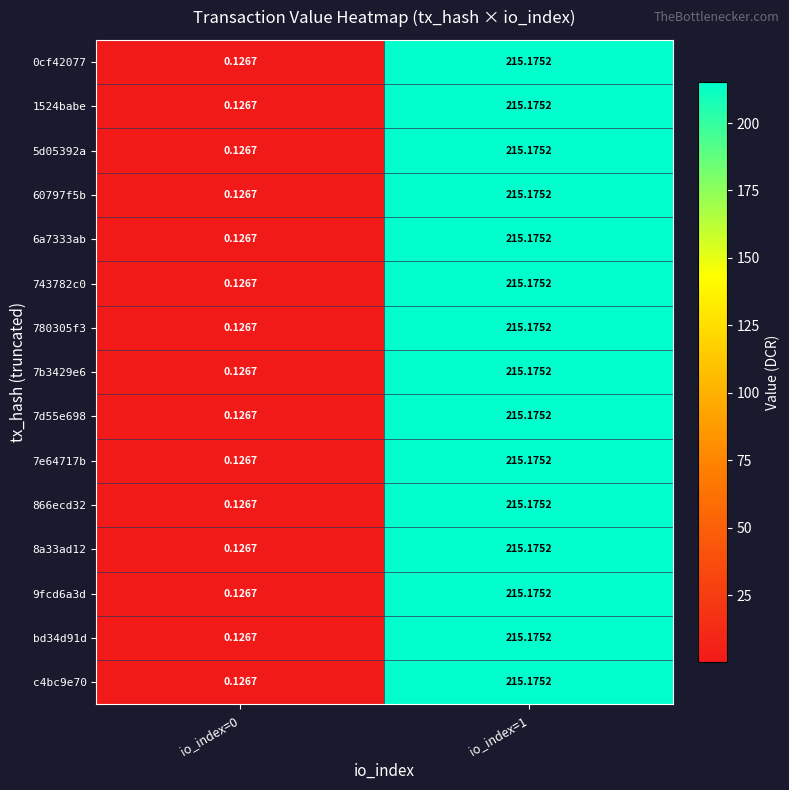

Is the value of 5d05392a at io_index=0 greater than the value of bd34d91d at io_index=1?

No